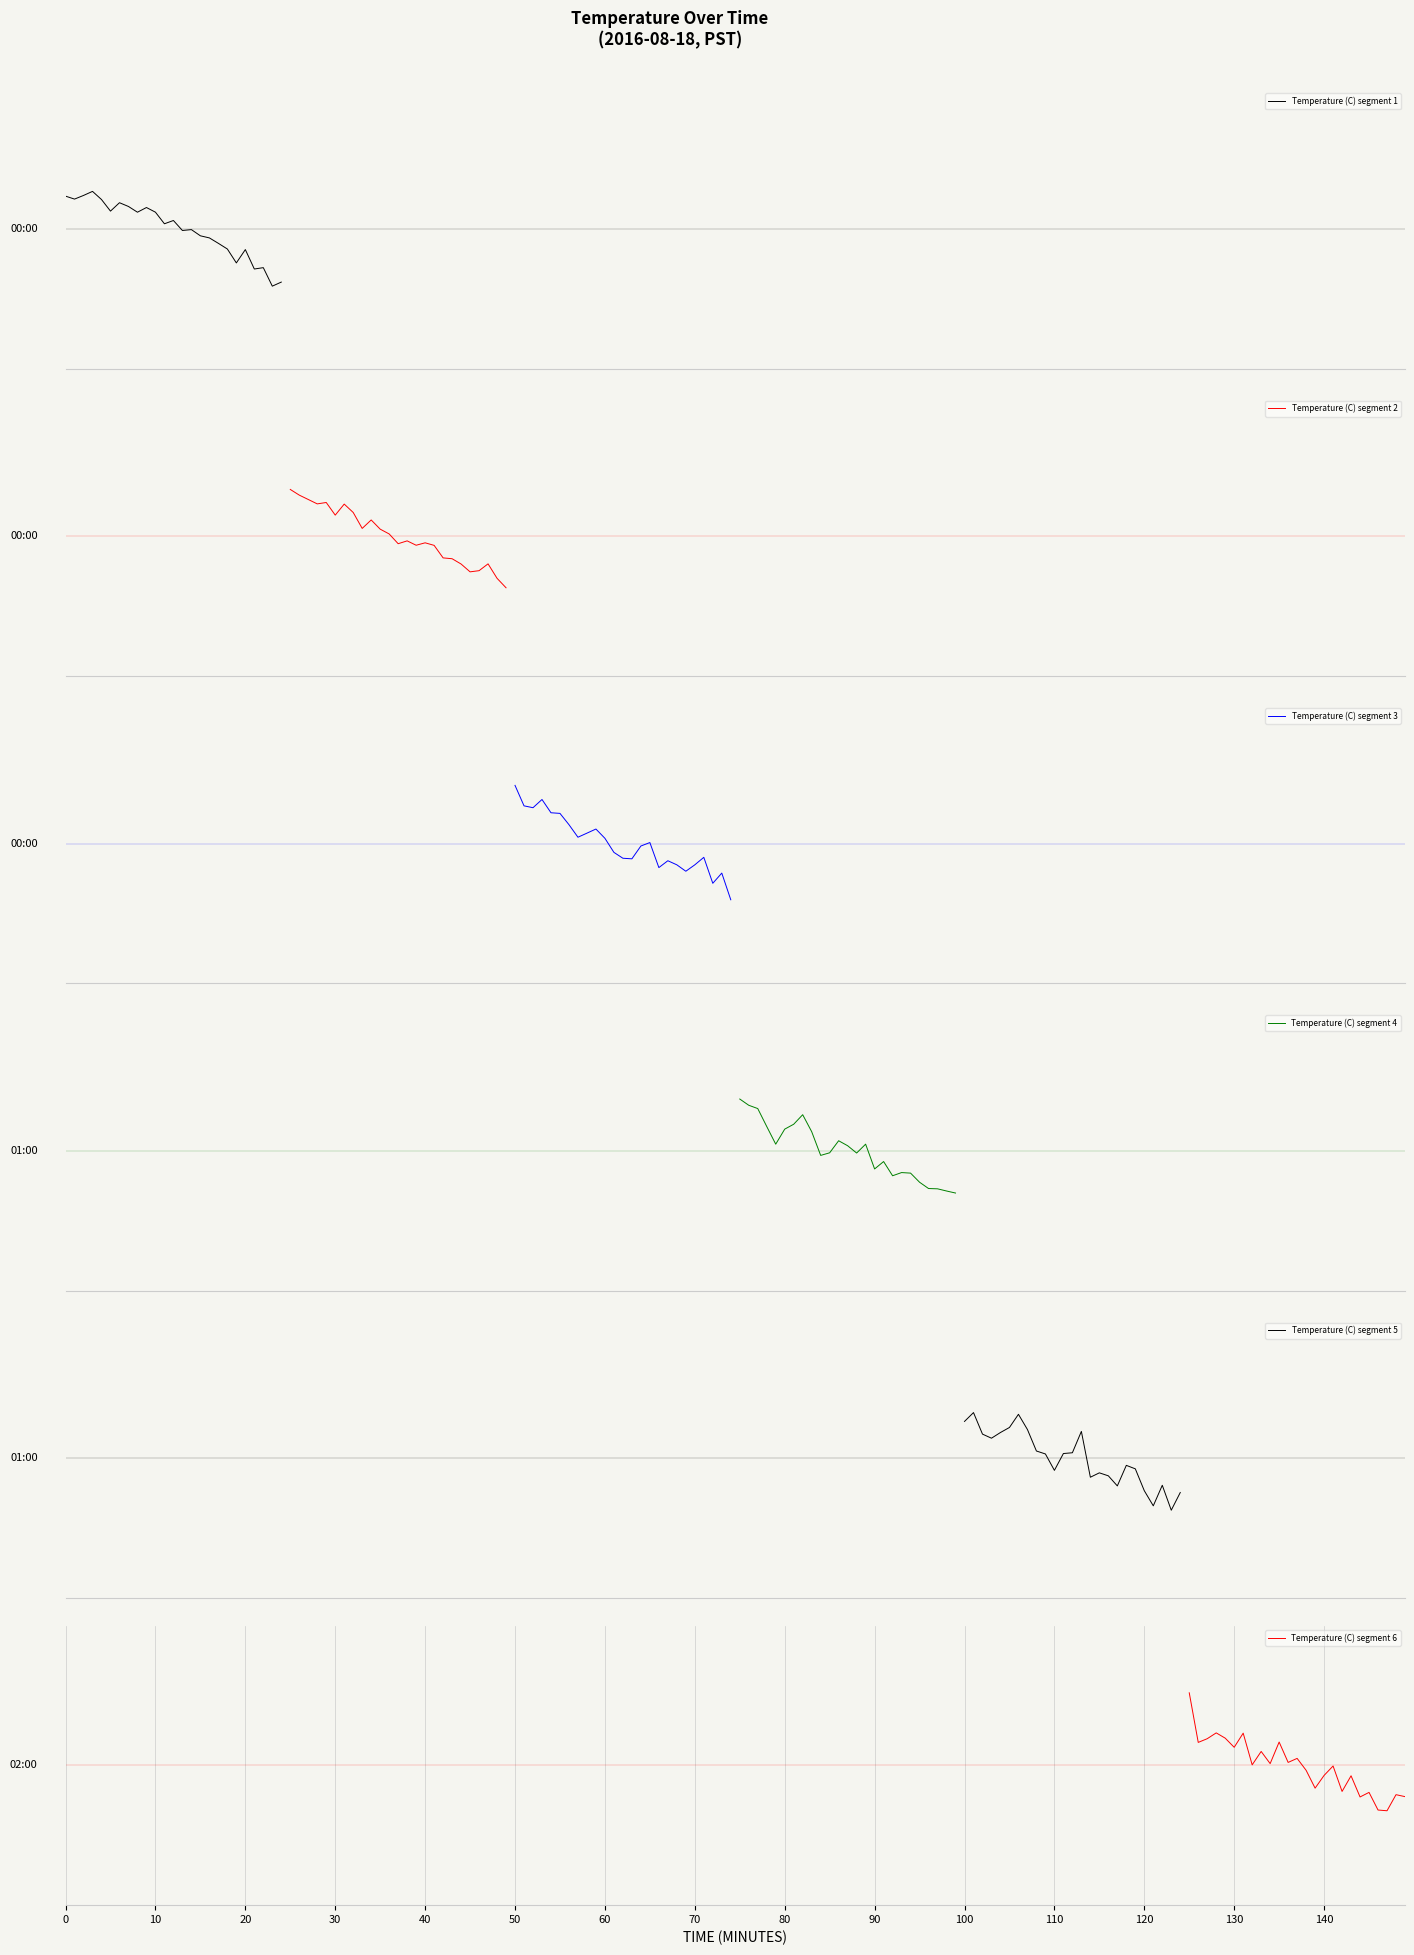

What is the maximum value shown in the chart?

0.8